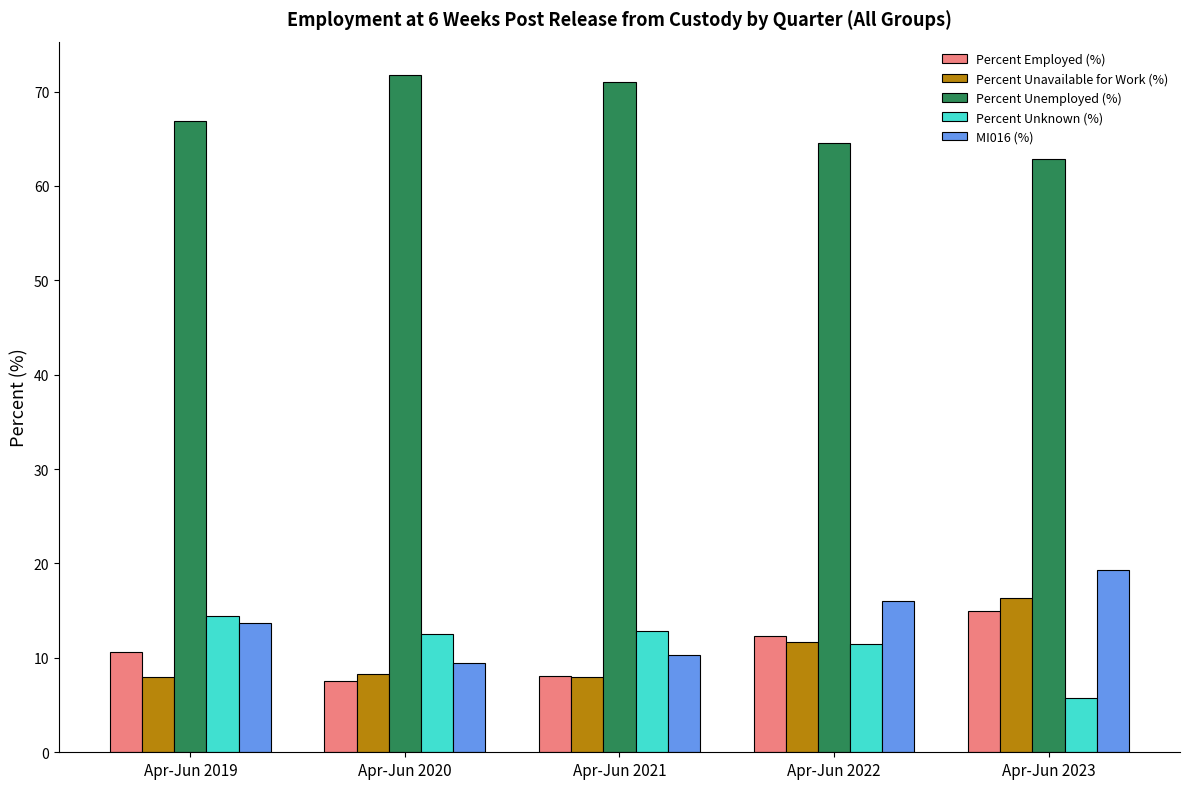

What is the spread (max minus min) of values at Apr-Jun 2023?

57.1